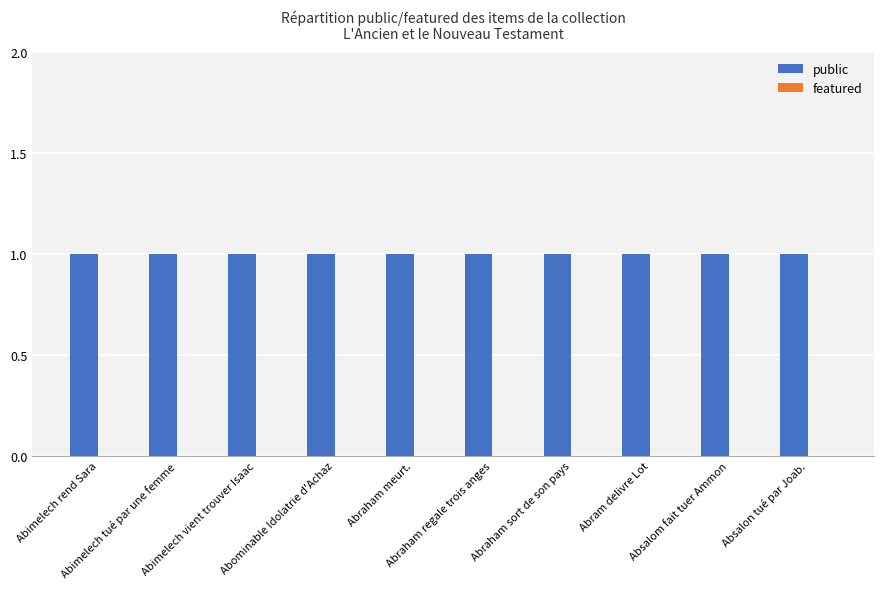

Reading right to left, list all the values displayed in this chart.

public: Absalon tué par Joab.=1	Absalom fait tuer Ammon=1	Abram delivre Lot=1	Abraham sort de son pays=1	Abraham regale trois anges=1	Abraham meurt.=1	Abominable Idolatrie d'Achaz=1	Abimelech vient trouver Isaac=1	Abimelech tué par une femme=1	Abimelech rend Sara=1
featured: Absalon tué par Joab.=0	Absalom fait tuer Ammon=0	Abram delivre Lot=0	Abraham sort de son pays=0	Abraham regale trois anges=0	Abraham meurt.=0	Abominable Idolatrie d'Achaz=0	Abimelech vient trouver Isaac=0	Abimelech tué par une femme=0	Abimelech rend Sara=0